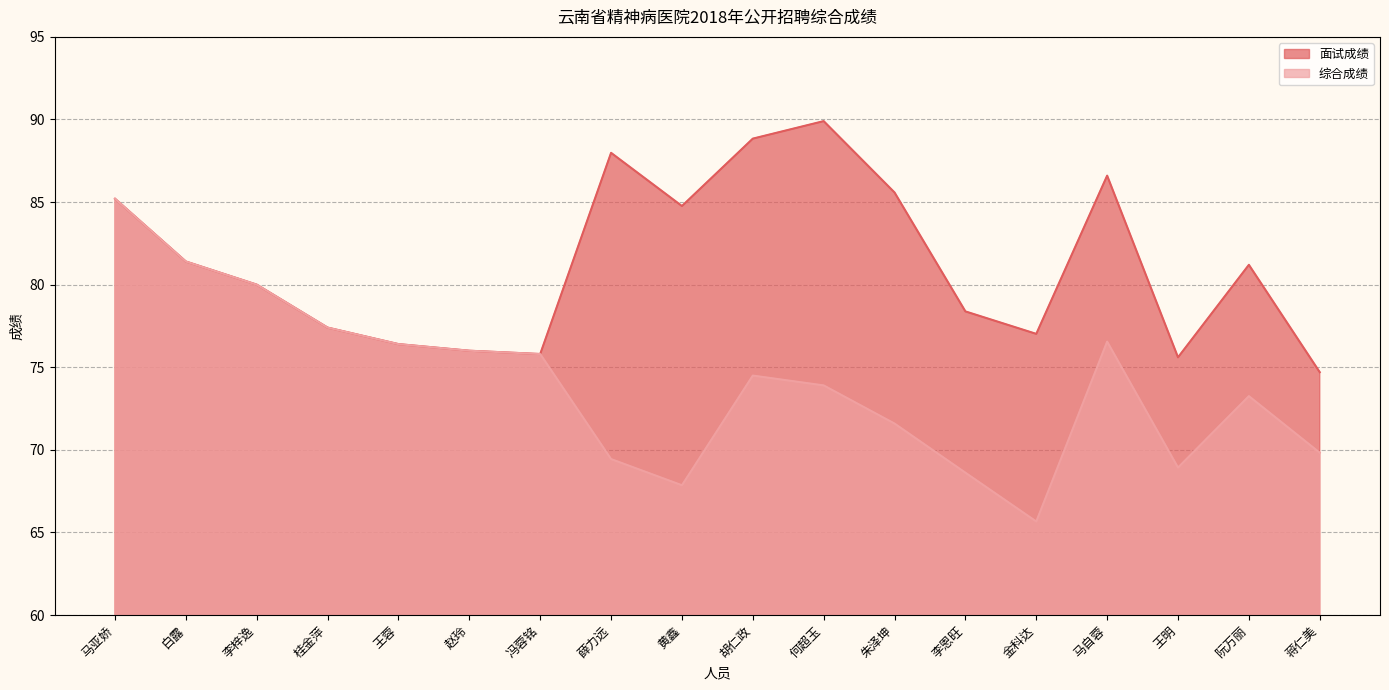

Which has a higher value, 何超玉 or 王蓉?

何超玉